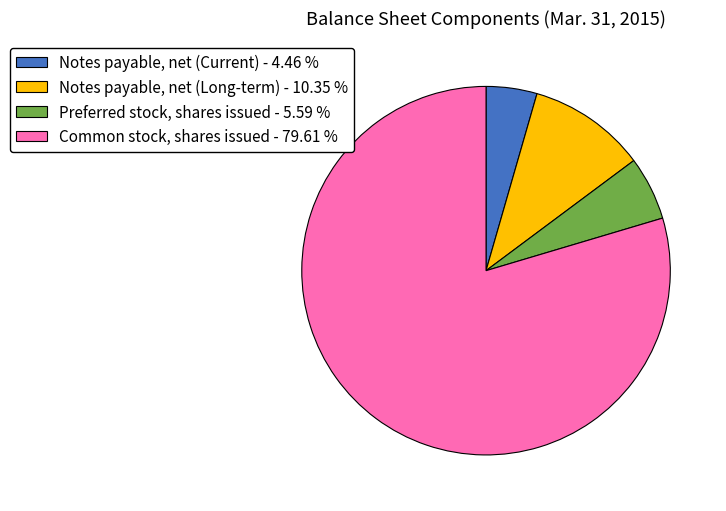

Combined, do Notes payable, net (Current) - 4.46 % and Preferred stock, shares issued - 5.59 % account for over 50%?

No